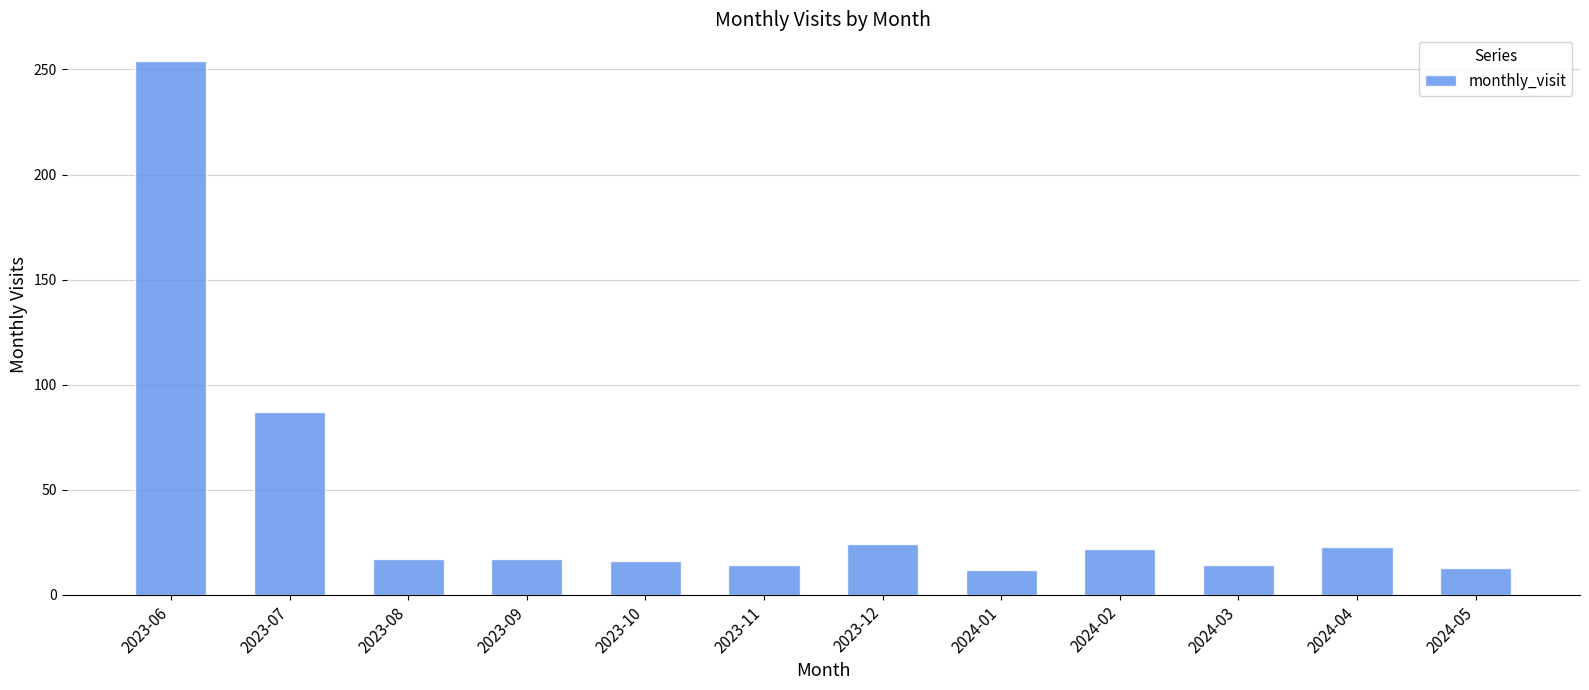

How many series are shown in this chart?

1